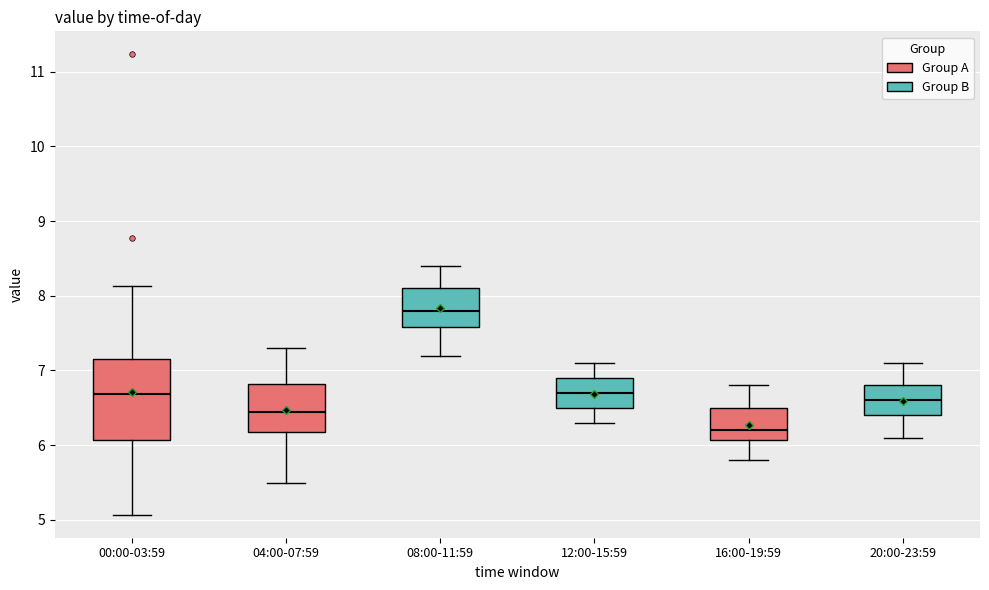

Which box's median line is the lowest?

16:00-19:59